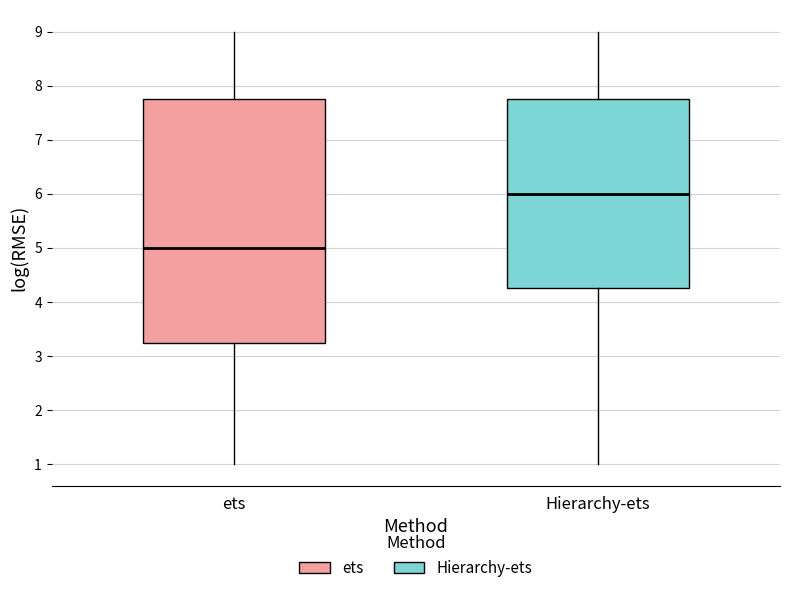

Comparing the boxes themselves (not the whiskers), which one is the tallest?

ets